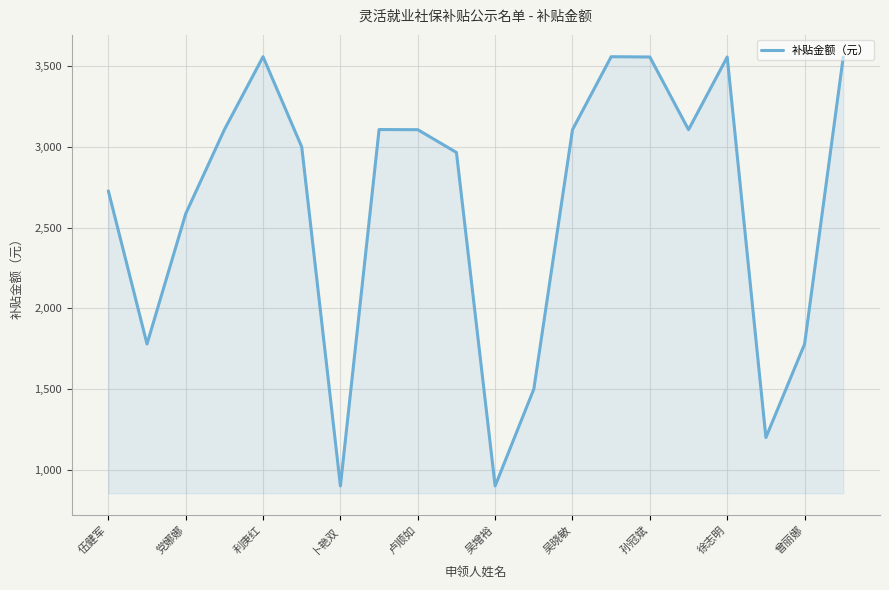

What is the difference between the maximum and minimum values?

2658.8